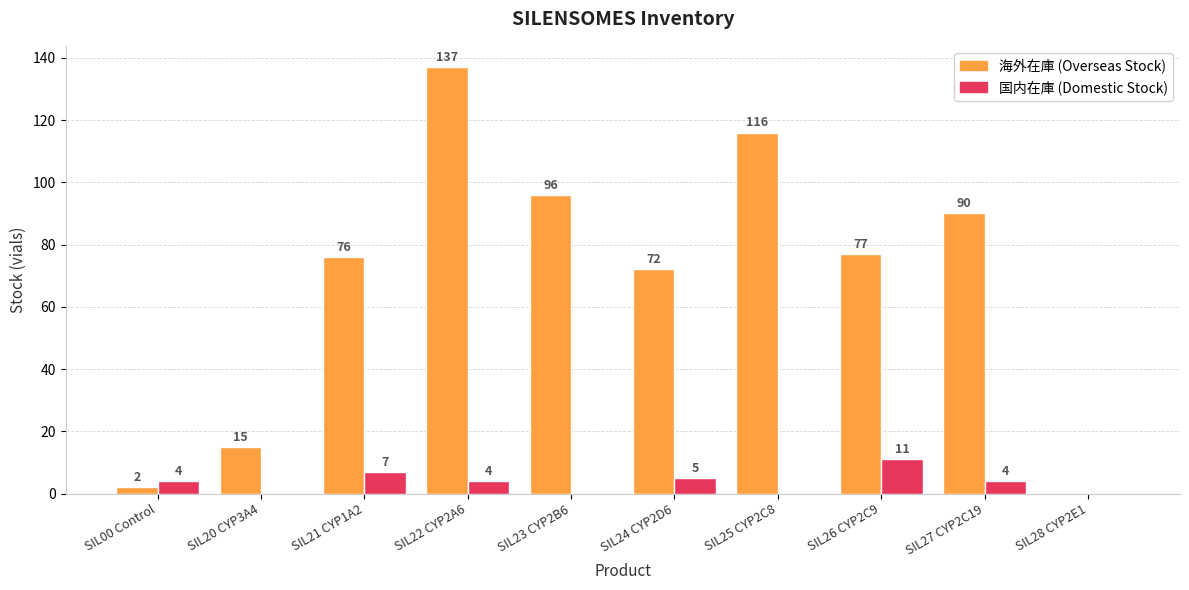

Which series has the largest total across all categories?

海外在庫 (Overseas Stock)